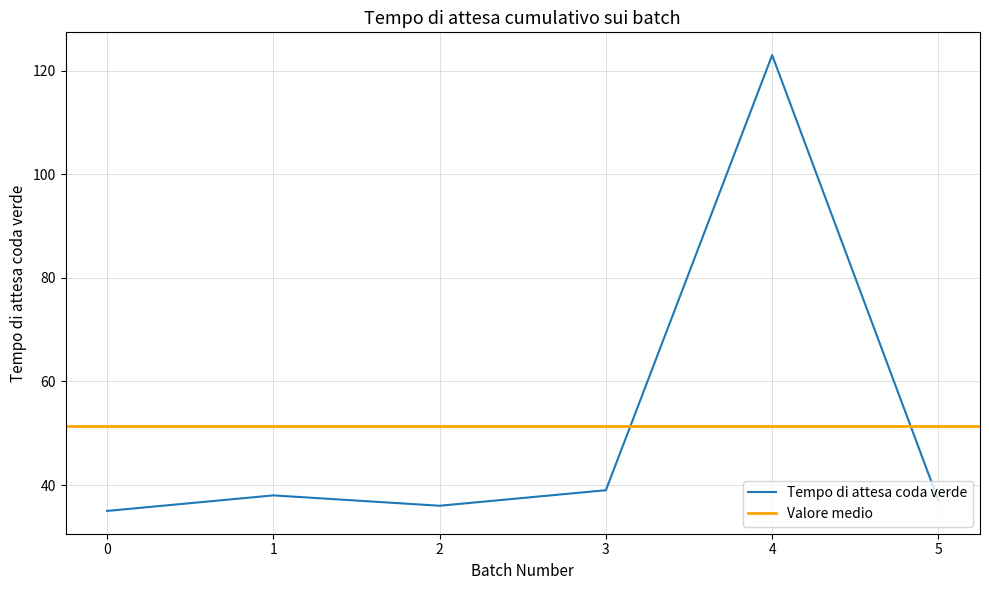

The Tempo di attesa coda verde series shows 39 at 3. True or false?

True